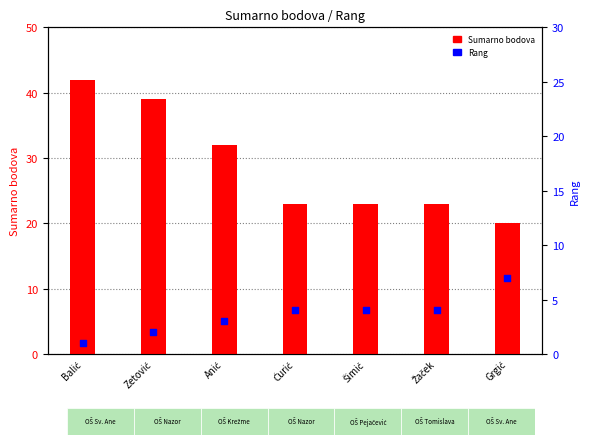

What is the total value across all series at Balić?

43